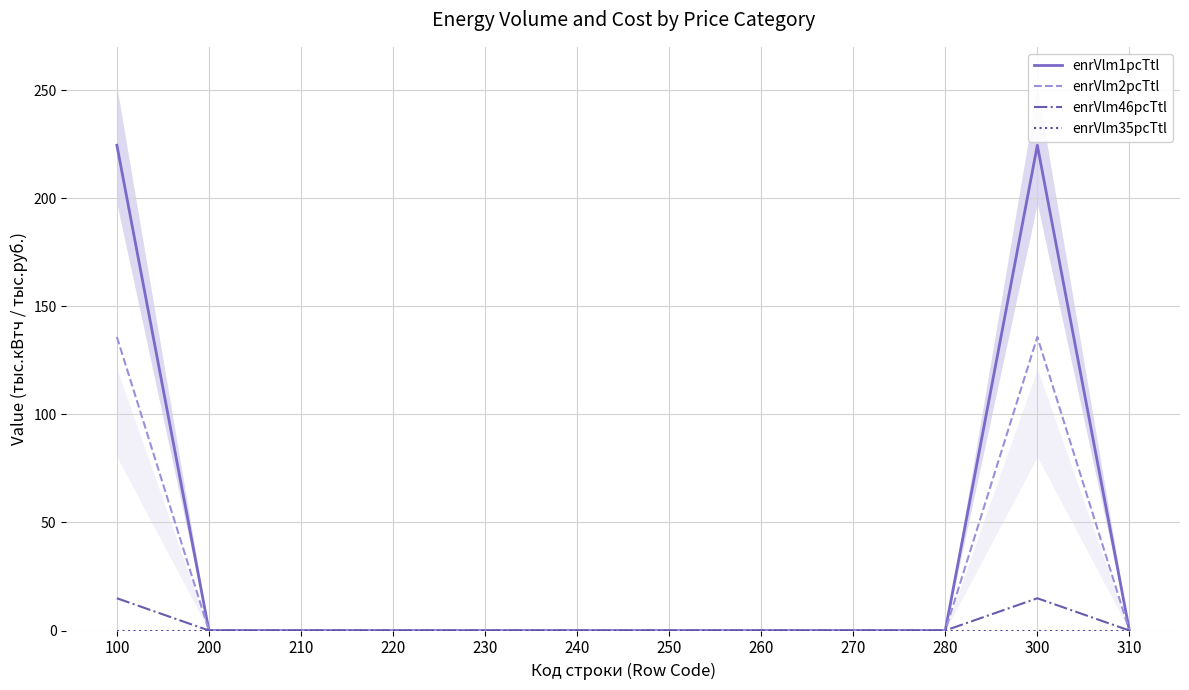

True or false: enrVlm35pcTtl and enrVlm46pcTtl intersect in this chart.

False